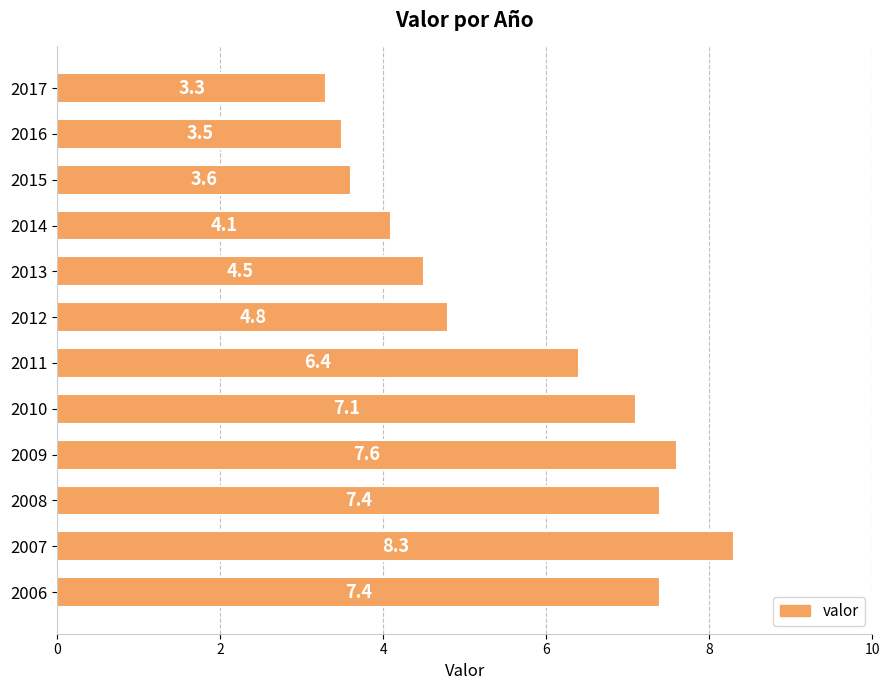

Is it true that the value at 2006 is 7.4?

True